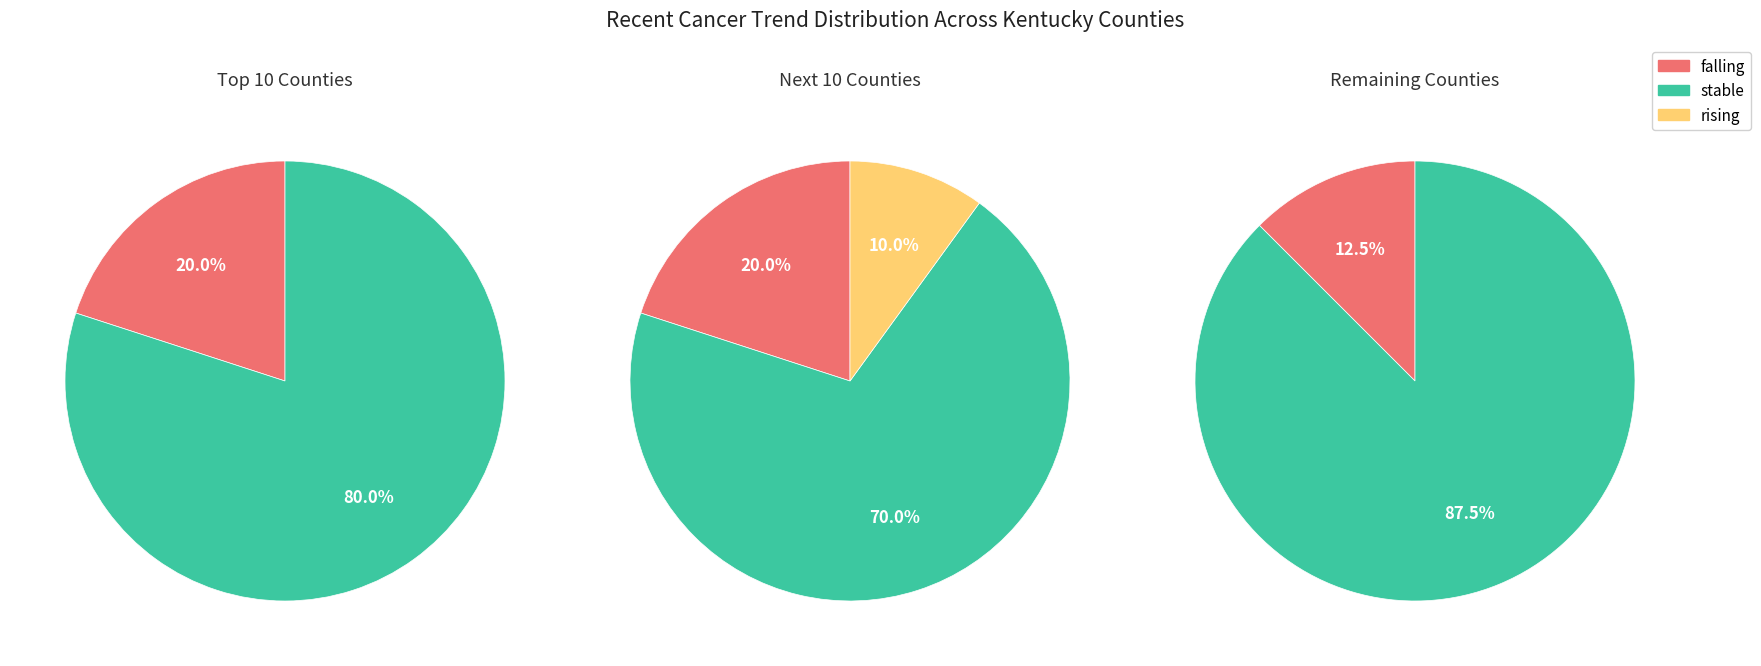

Do stable and falling together represent more than half of the pie?

Yes